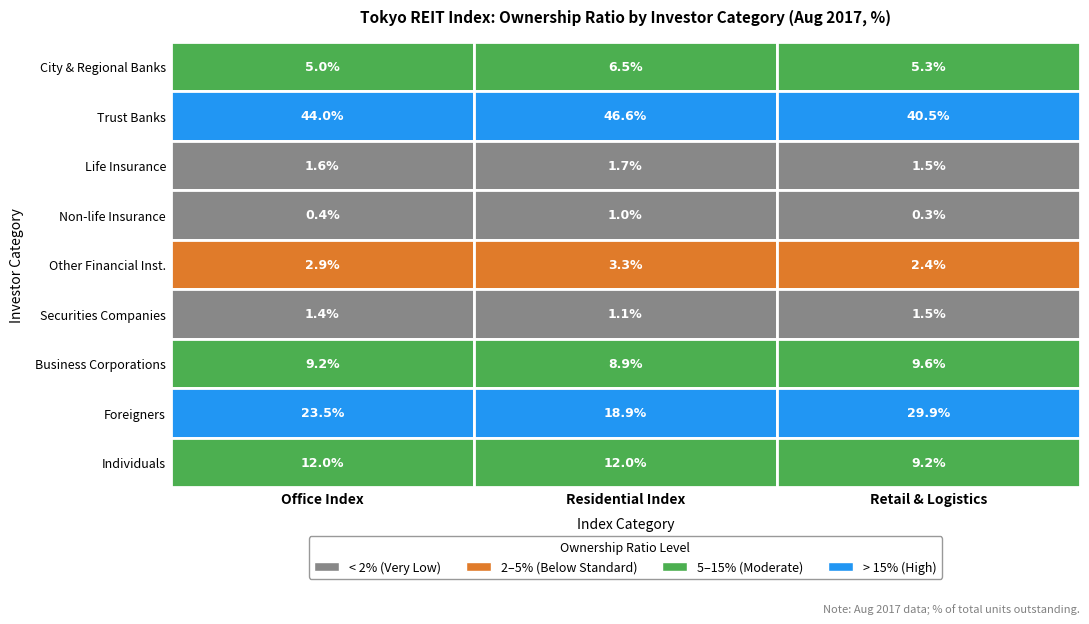

The Business Corporations series shows 16.8 at Retail & Logistics. True or false?

False